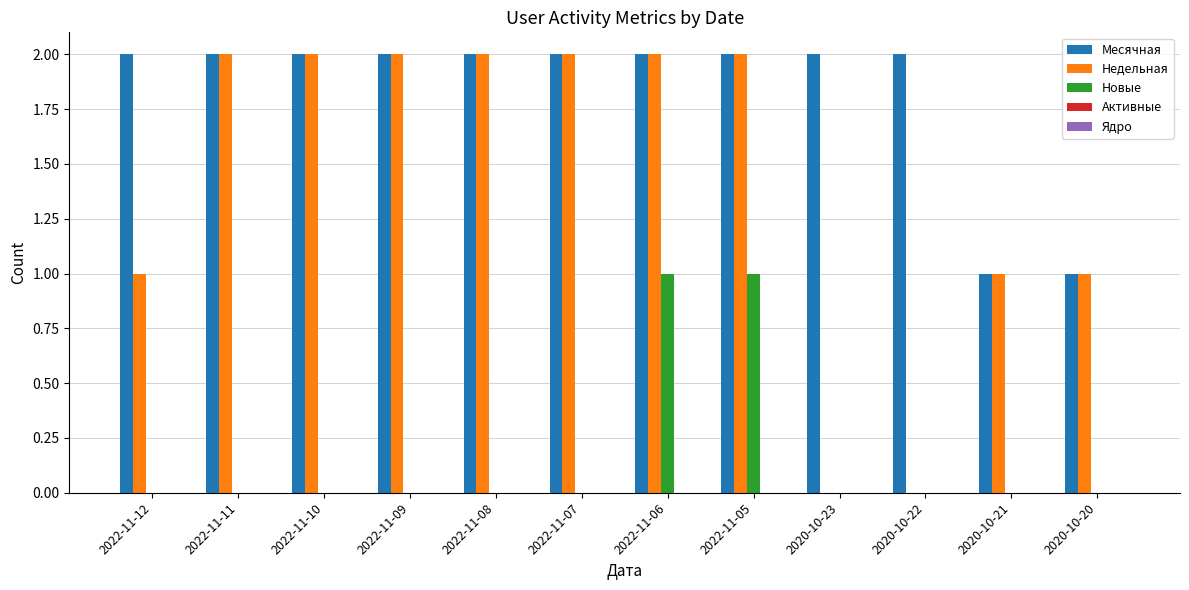

Is the value of Месячная at 2022-11-07 greater than the value of Новые at 2020-10-22?

Yes